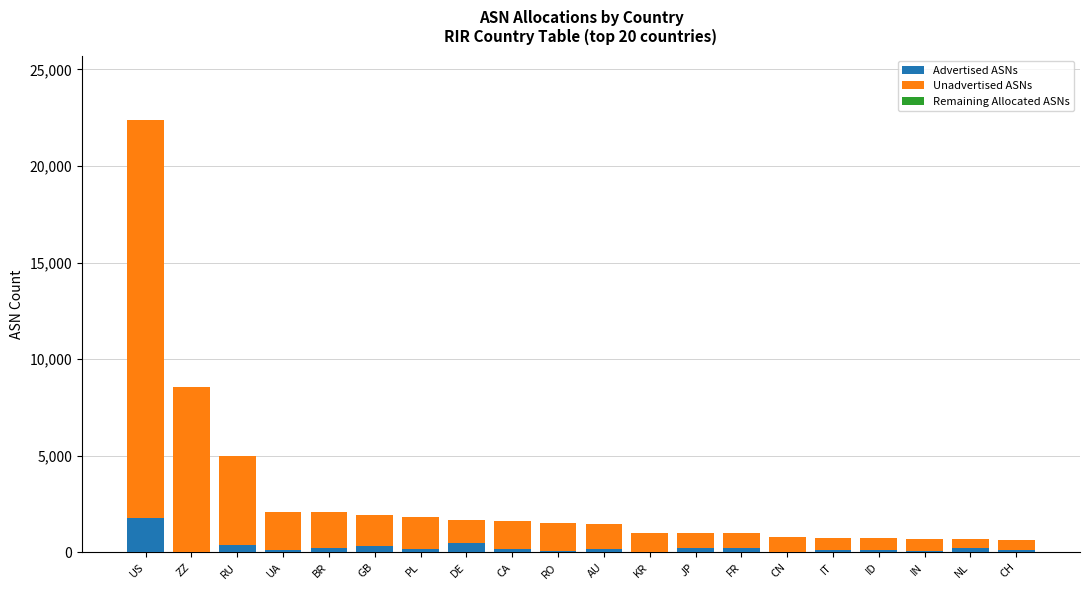

What is the sum of all Advertised ASNs values?

5098